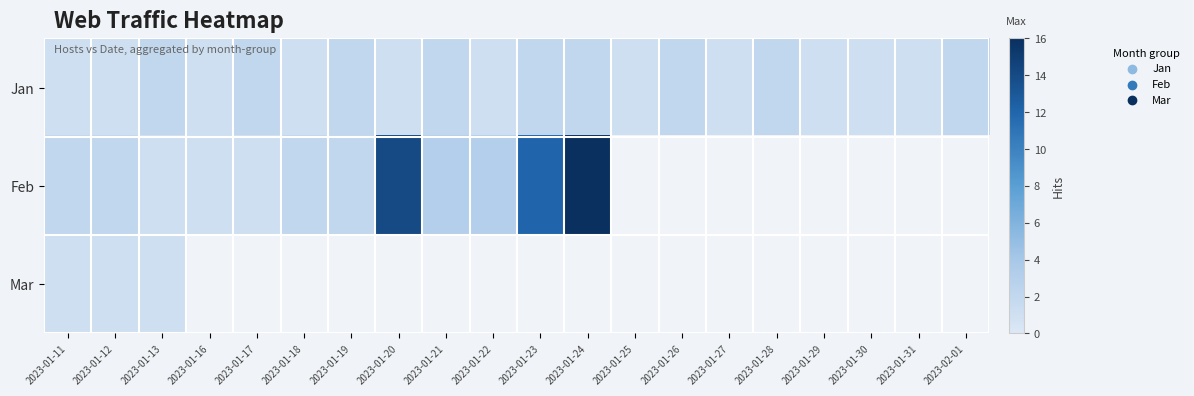

Which series has the widest spread of values?

Feb